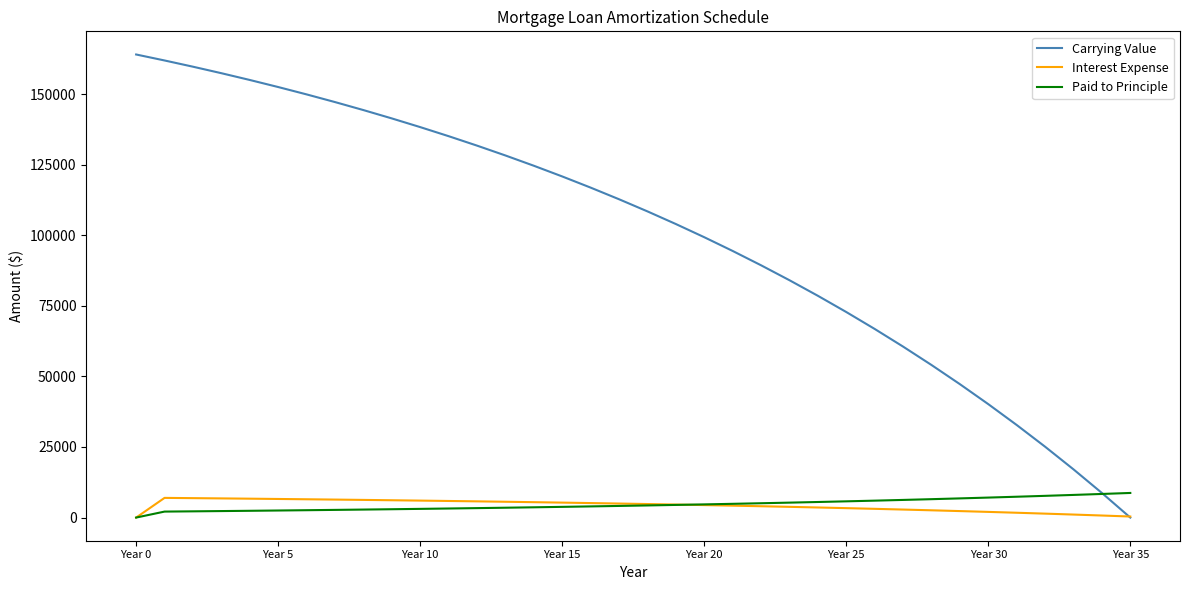

What is the highest value of the Paid to Principle series?

8718.7